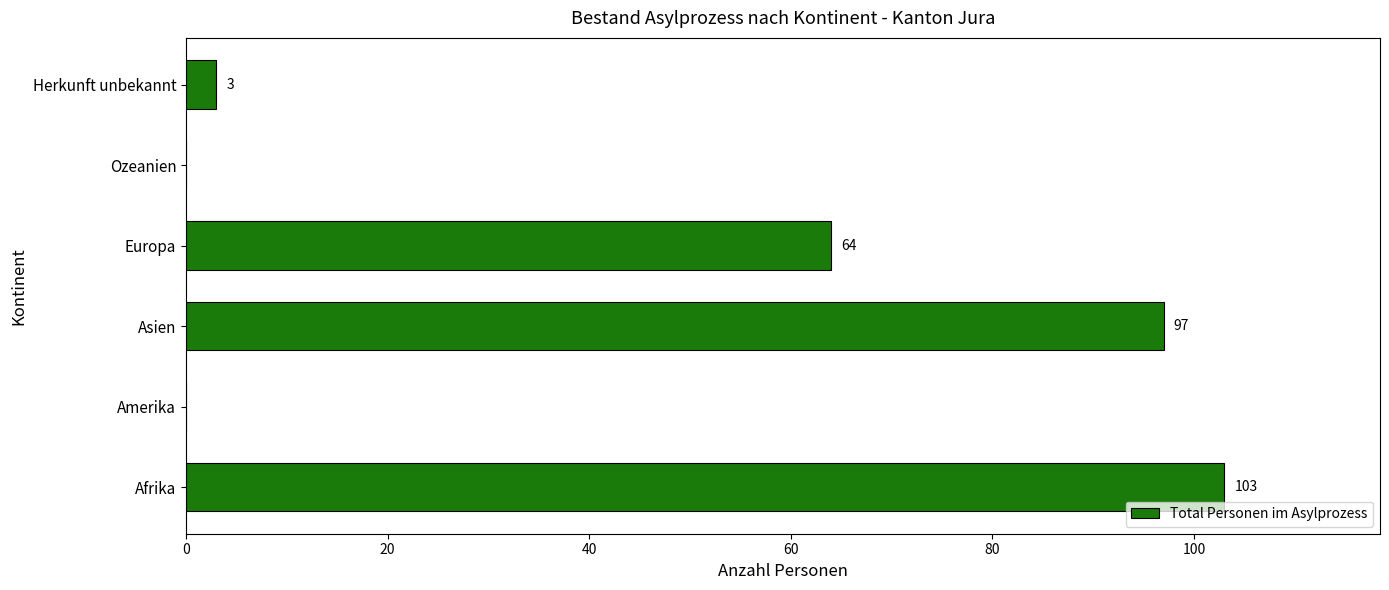

Reading bottom to top, list all the values displayed in this chart.

Afrika=103	Amerika=0	Asien=97	Europa=64	Ozeanien=0	Herkunft unbekannt=3